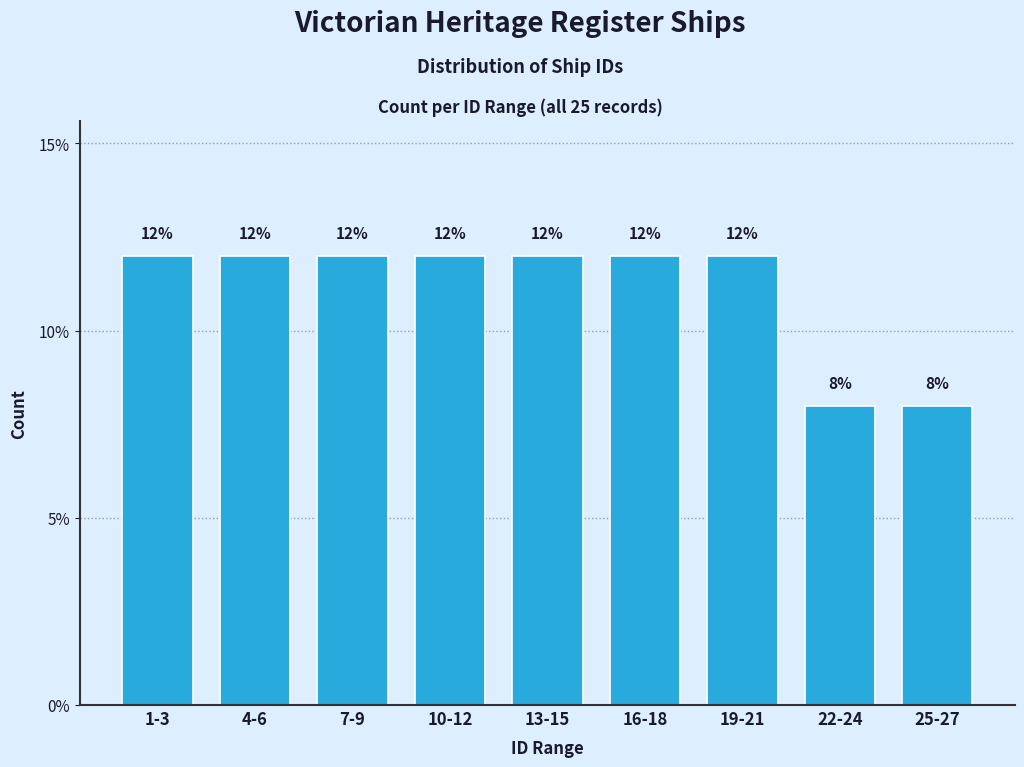

Reading left to right, what are all the values shown in this chart?

12	12	12	12	12	12	12	8	8